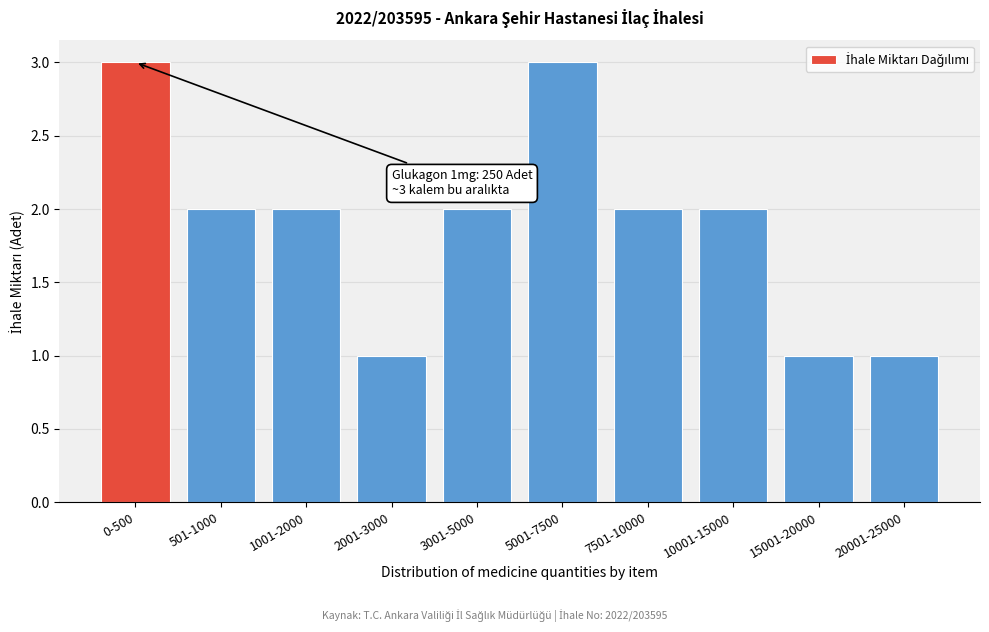

Reading right to left, list all the values displayed in this chart.

1	1	2	2	3	2	1	2	2	3